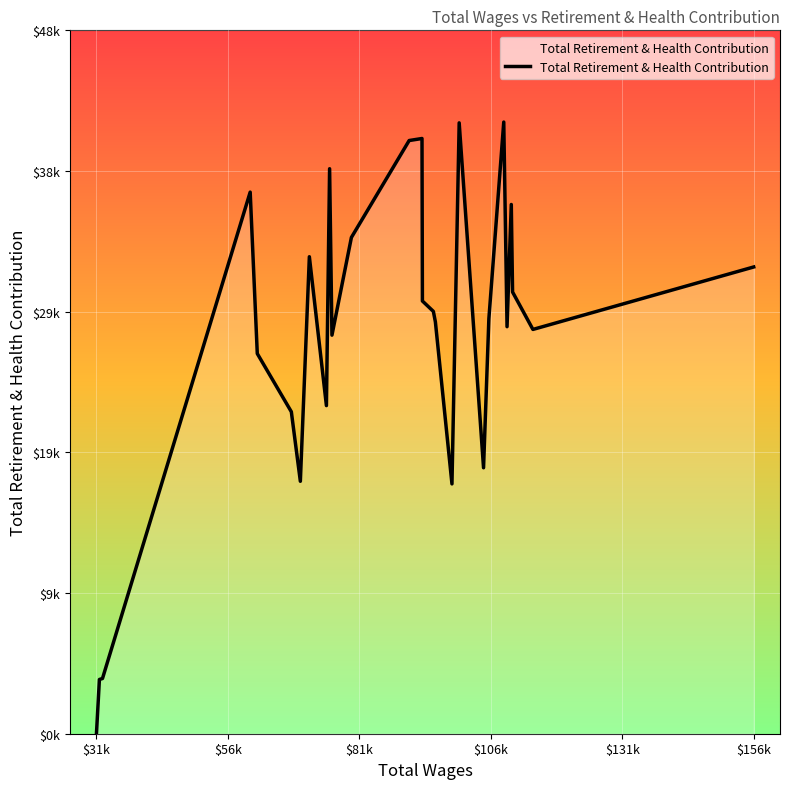

How many lines are shown in the chart?

1